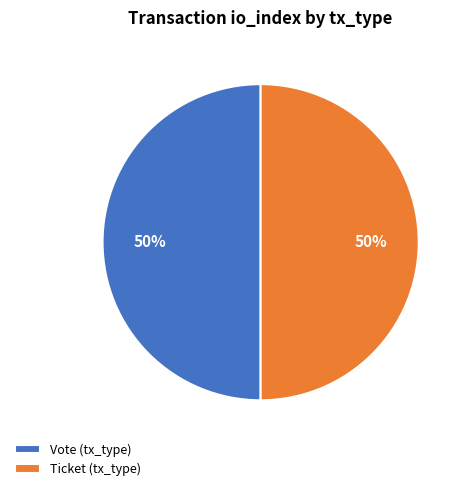

How many segments does this pie chart have?

2